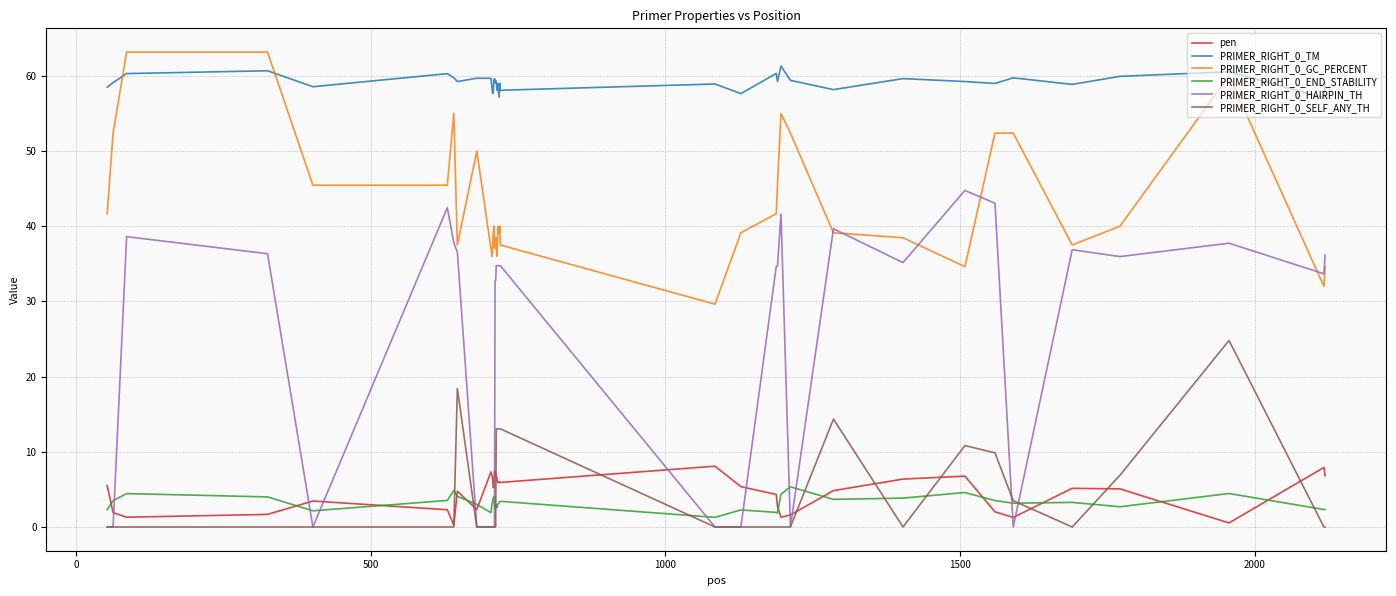

Which series ends up on top after the final intersection of pen and PRIMER_RIGHT_0_HAIRPIN_TH?

PRIMER_RIGHT_0_HAIRPIN_TH